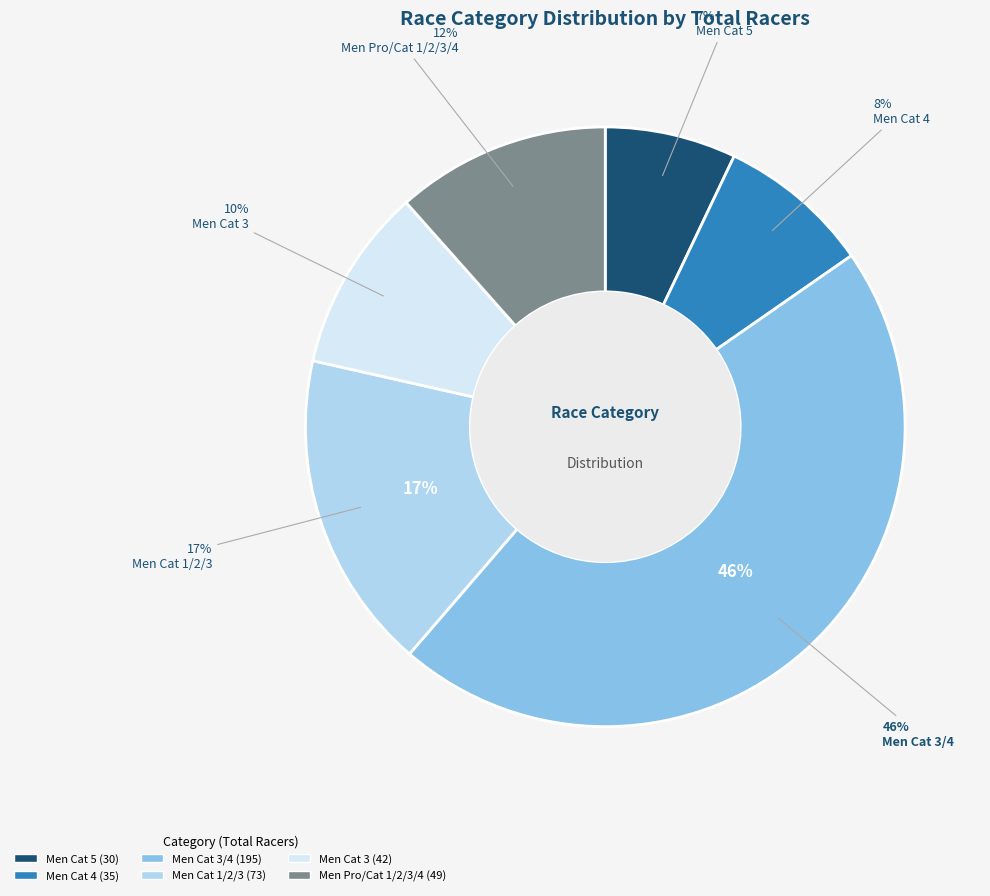

Count the number of slices in the pie.

6